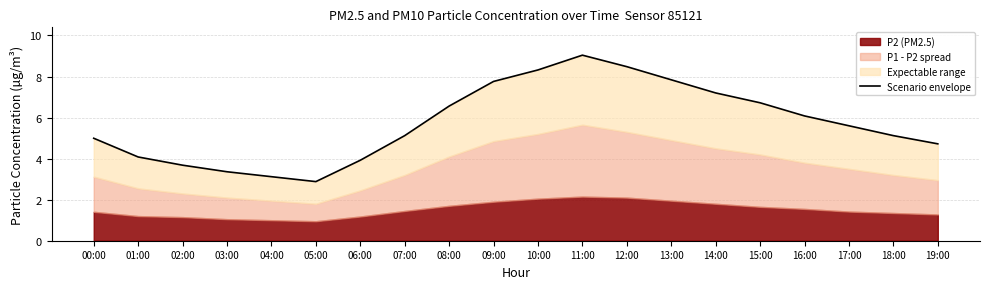

What is the ratio of the value at 09:00 to the value at 15:00?

1.2